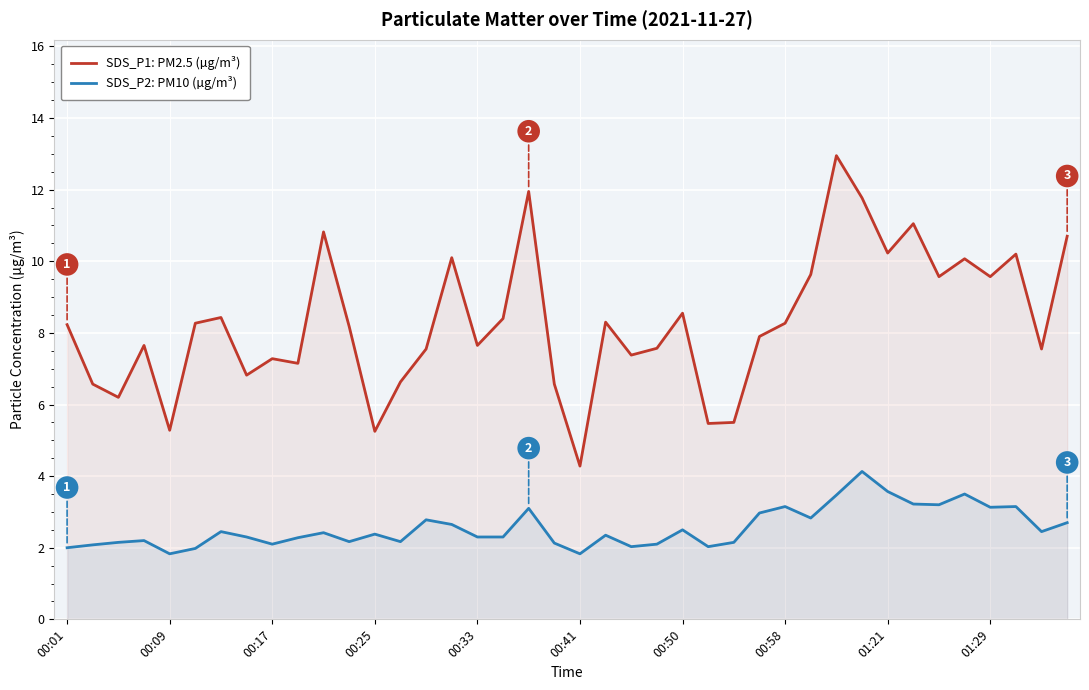

Rank the series by their average value, from highest to lowest.

SDS_P1: PM2.5 (µg/m³), SDS_P2: PM10 (µg/m³)